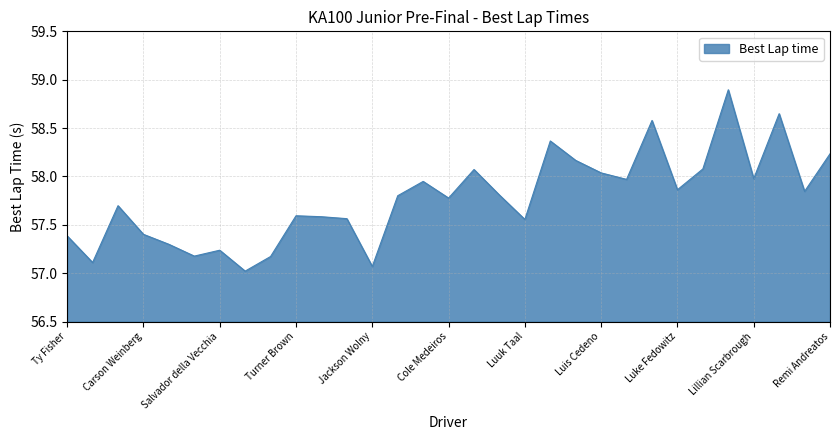

What is the maximum value shown in the chart?

58.9